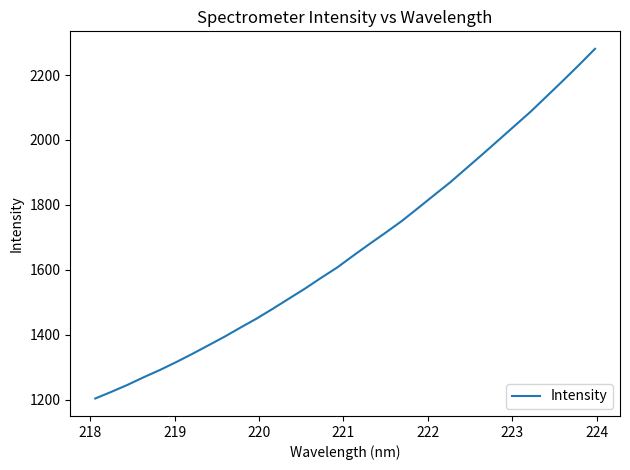

What is the difference between the maximum and minimum values?

1077.5